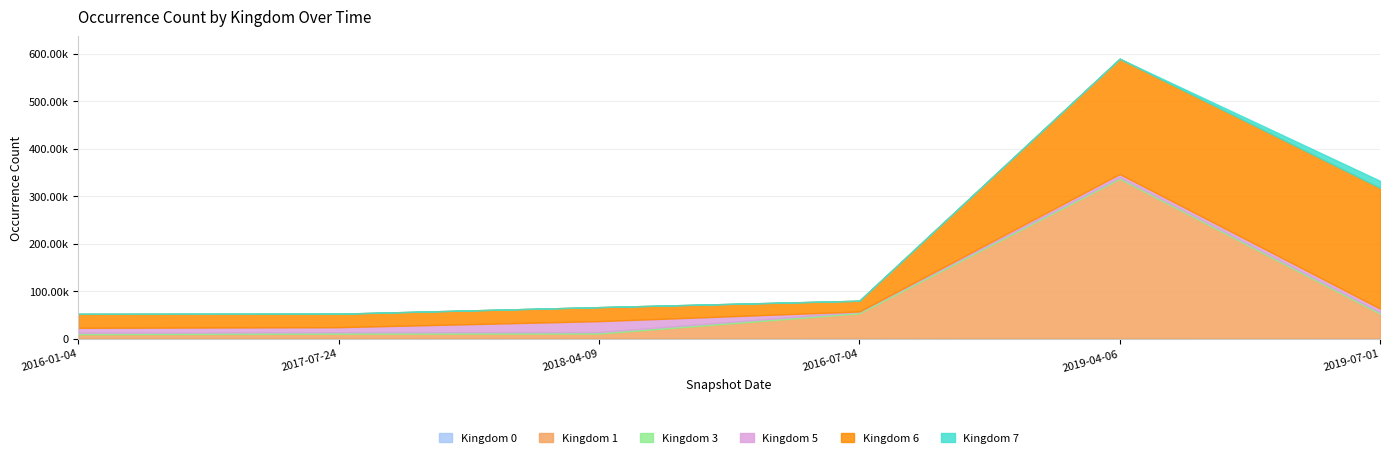

How many data points in Kingdom 6 are above 29506?

2